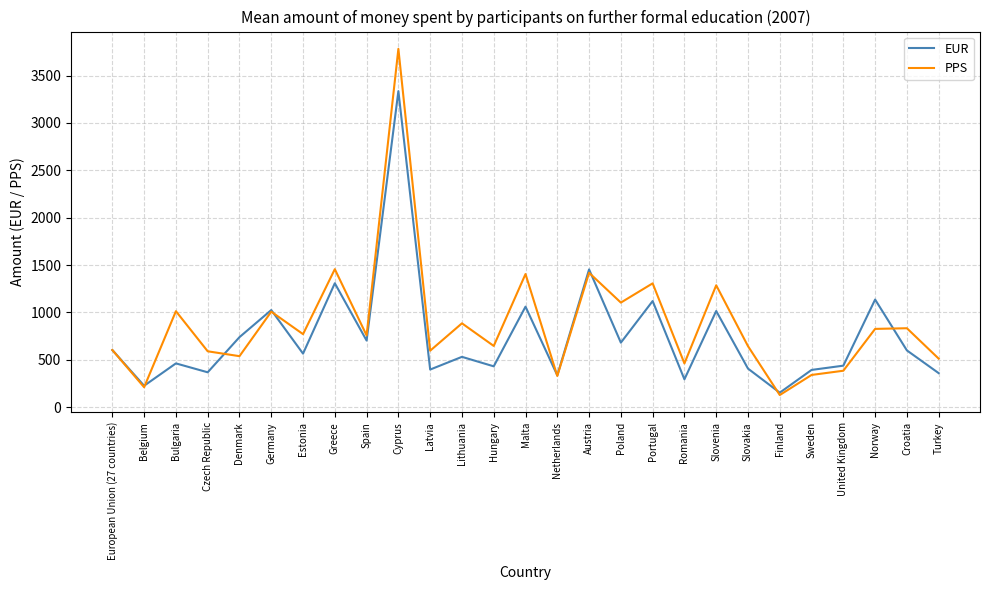

What is the greatest value displayed?

3782.3